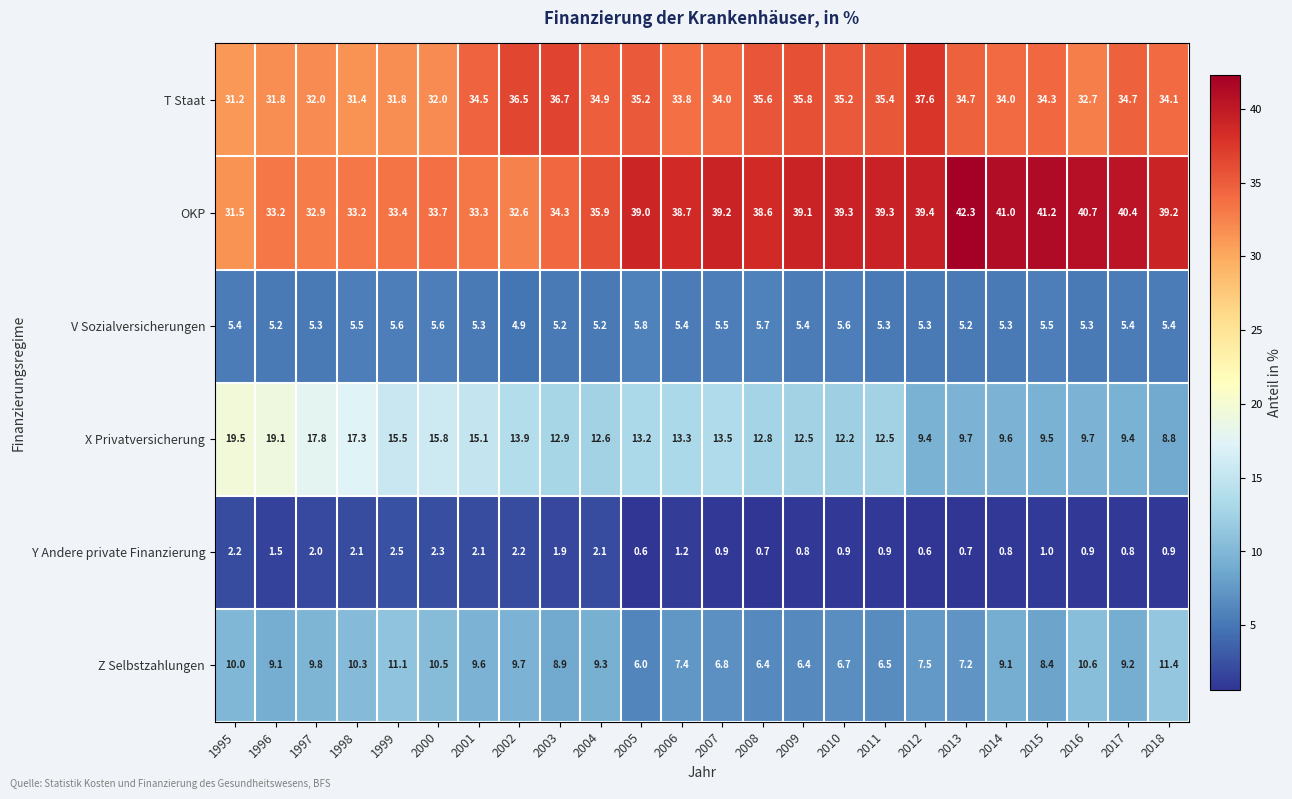

Is it true that OKP equals 31.5 at 1995?

True